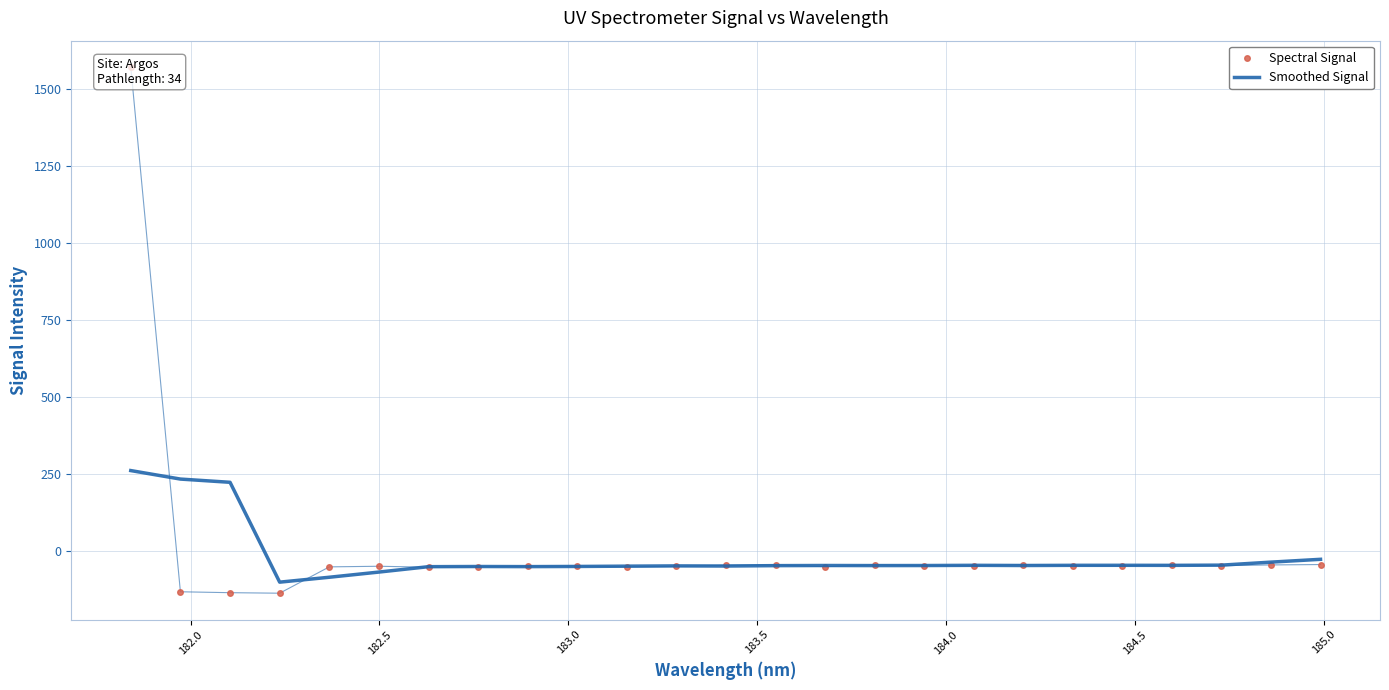

How many data points in Spectral Signal are less than -48?

17